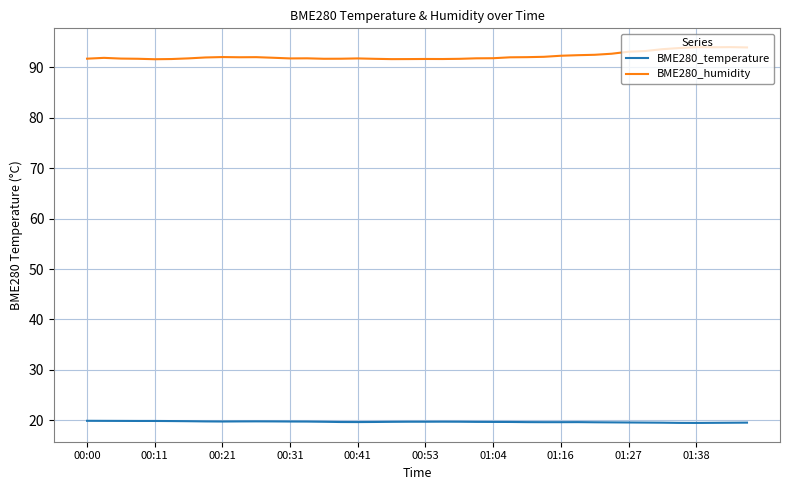

What is the maximum value shown in the chart?

94.0